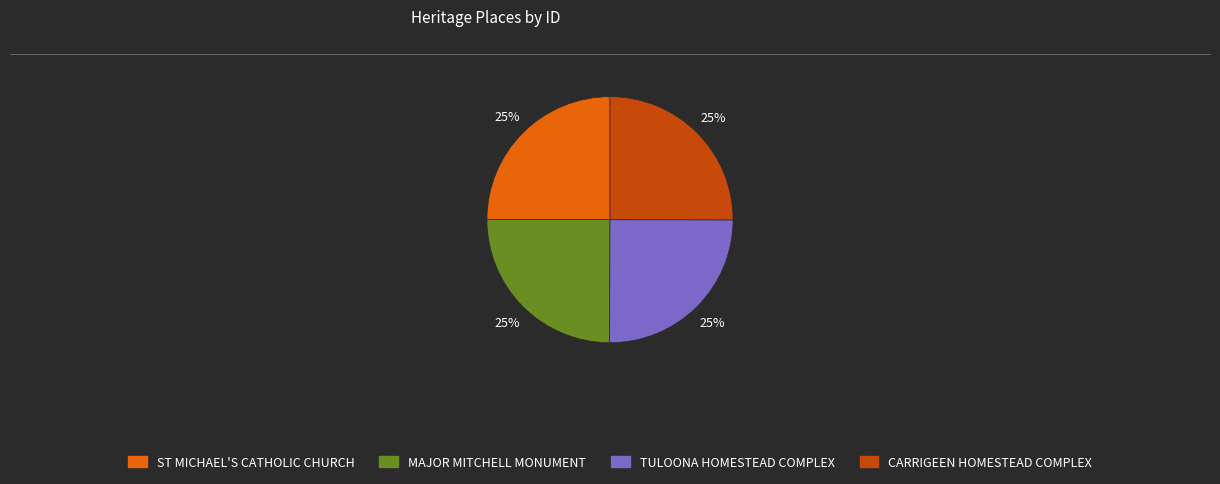

True or false: TULOONA HOMESTEAD COMPLEX accounts for 11% of the total.

False